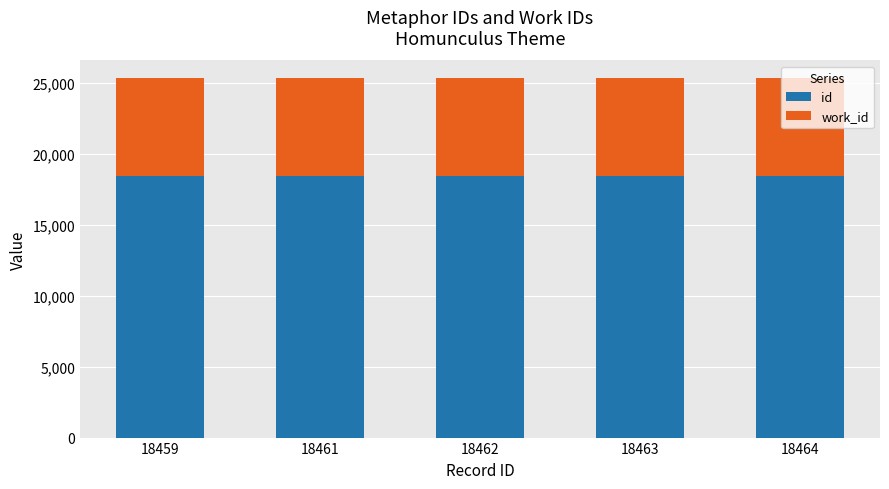

What is the difference between the maximum and second lowest values in the id series?

3